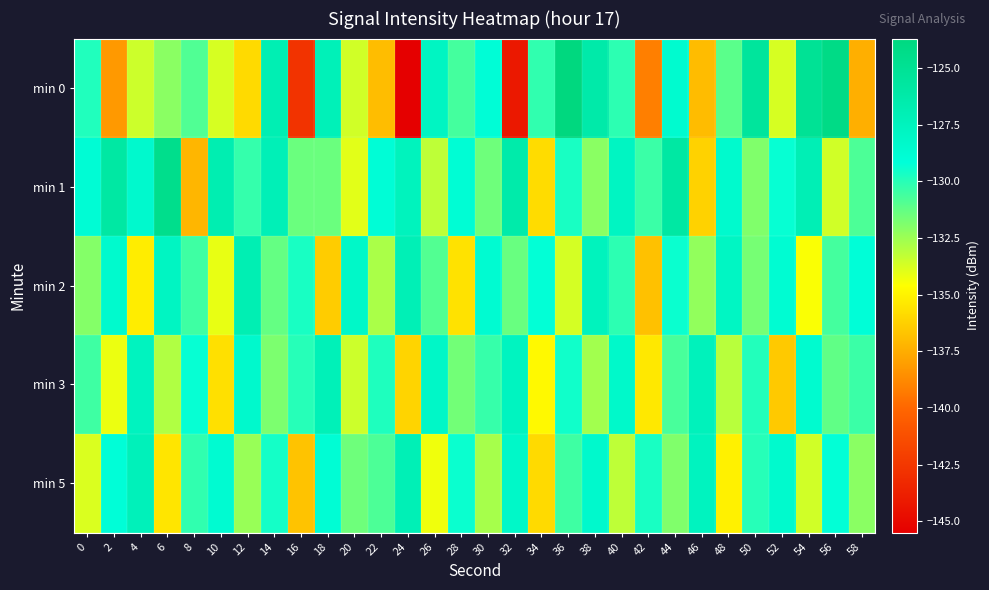

Reading left to right, extract all data points from this chart.

min 0: 0=-129.8	2=-138.2	4=-133.5	6=-132.1	8=-130.9	10=-133.7	12=-135.9	14=-126.9	16=-142.8	18=-127.2	20=-133.6	22=-136.9	24=-145.5	26=-127.8	28=-130.6	30=-129.0	32=-144.2	34=-130.2	36=-123.7	38=-126.3	40=-130.1	42=-139.1	44=-128.6	46=-137.0	48=-131.1	50=-125.4	52=-133.7	54=-125.1	56=-124.1	58=-137.4
min 1: 0=-128.9	2=-125.9	4=-128.5	6=-124.5	8=-137.2	10=-126.8	12=-130.3	14=-127.1	16=-131.4	18=-131.4	20=-134.0	22=-129.0	24=-127.5	26=-133.2	28=-128.9	30=-131.5	32=-126.3	34=-135.8	36=-129.7	38=-132.1	40=-127.8	42=-130.4	44=-125.9	46=-136.2	48=-128.5	50=-131.9	52=-129.3	54=-127.0	56=-133.6	58=-130.8
min 2: 0=-132.0	2=-128.5	4=-135.2	6=-127.8	8=-130.5	10=-134.1	12=-126.9	14=-131.3	16=-129.7	18=-136.4	20=-128.2	22=-132.8	24=-127.1	26=-130.9	28=-135.6	30=-128.7	32=-131.4	34=-129.2	36=-133.7	38=-127.5	40=-130.1	42=-136.8	44=-129.4	46=-132.3	48=-127.9	50=-131.7	52=-128.8	54=-134.5	56=-130.6	58=-129.1
min 3: 0=-130.5	2=-134.2	4=-127.6	6=-132.9	8=-129.3	10=-135.7	12=-128.4	14=-131.8	16=-130.0	18=-127.2	20=-133.5	22=-129.8	24=-136.1	26=-128.1	28=-131.6	30=-130.3	32=-127.7	34=-134.8	36=-129.5	38=-132.6	40=-128.3	42=-135.4	44=-130.7	46=-127.4	48=-133.1	50=-129.9	52=-136.5	54=-128.6	56=-131.2	58=-130.4
min 5: 0=-133.8	2=-129.1	4=-127.3	6=-135.5	8=-130.2	10=-128.7	12=-132.4	14=-129.6	16=-136.7	18=-128.9	20=-131.5	22=-130.8	24=-127.1	26=-134.3	28=-129.4	30=-132.7	32=-128.2	34=-135.9	36=-130.5	38=-128.4	40=-133.2	42=-129.7	44=-131.9	46=-127.6	48=-135.1	50=-130.0	52=-128.5	54=-133.6	56=-129.2	58=-132.1